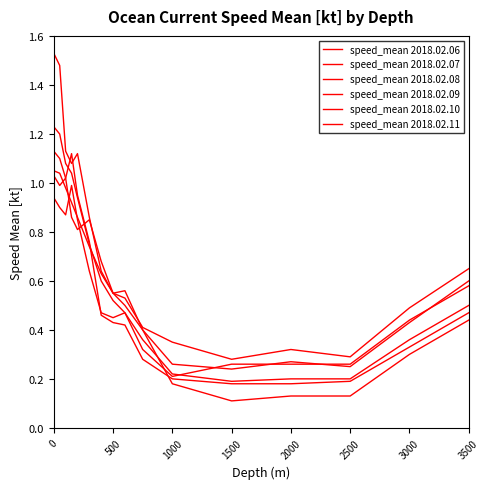

What is the difference between the maximum and minimum values in the speed_mean 2018.02.10 series?

0.9